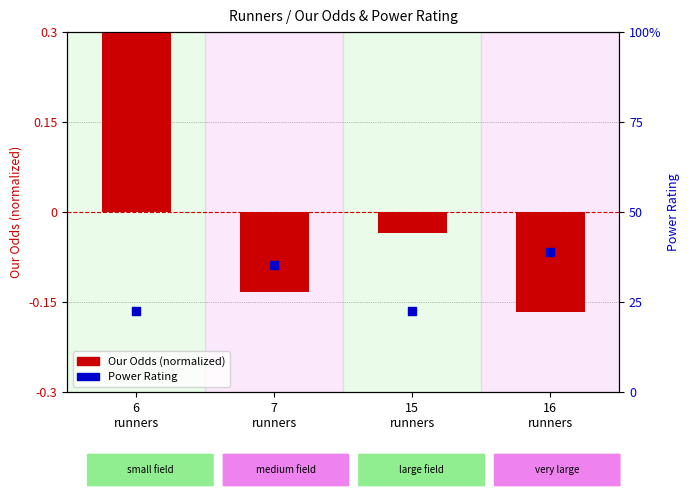

Which series reaches the maximum Y coordinate?

Power Rating